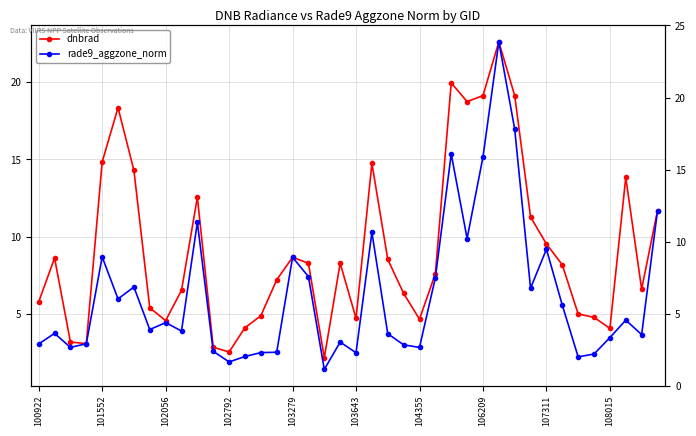

What is the sum of all rade9_aggzone_norm values?

249.6